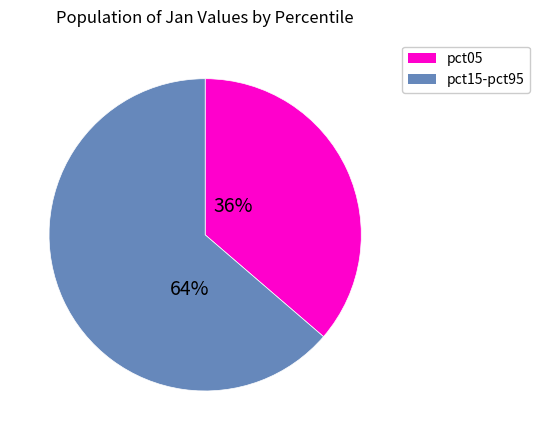

Does any single category account for the majority?

Yes